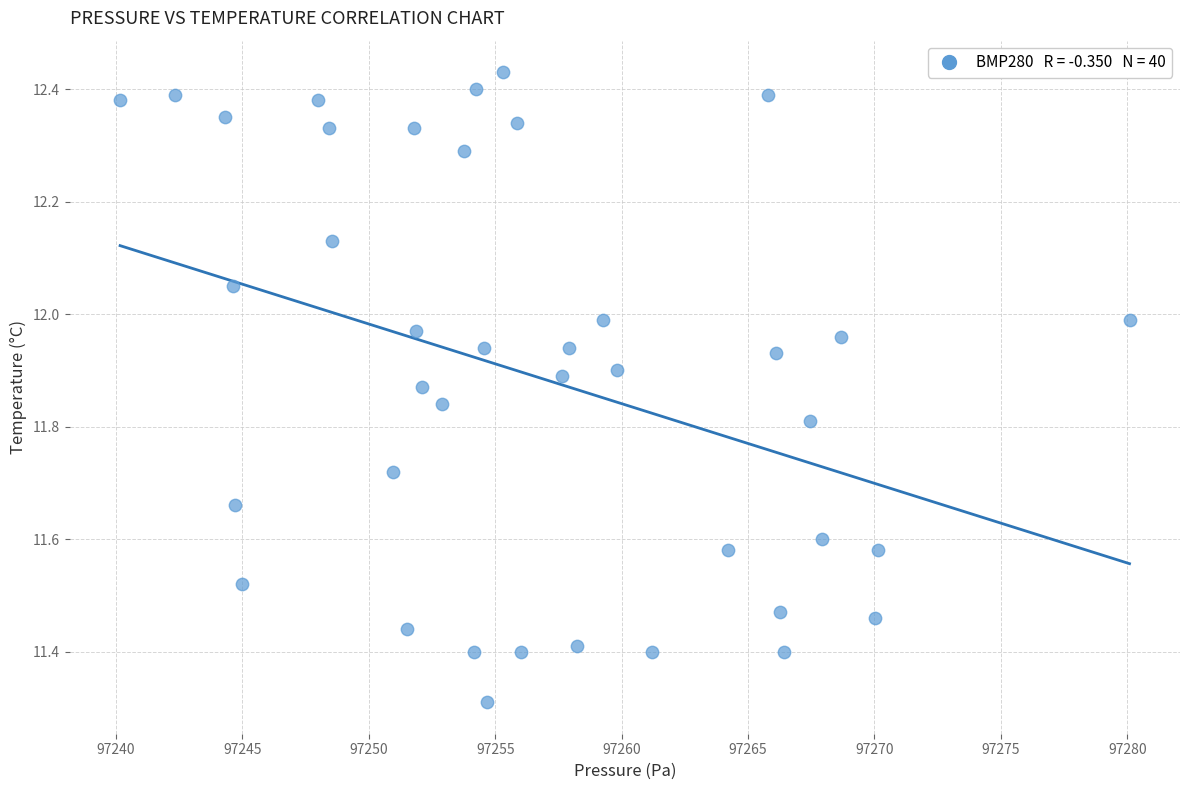

What is the range of Y values (max minus min)?

1.1